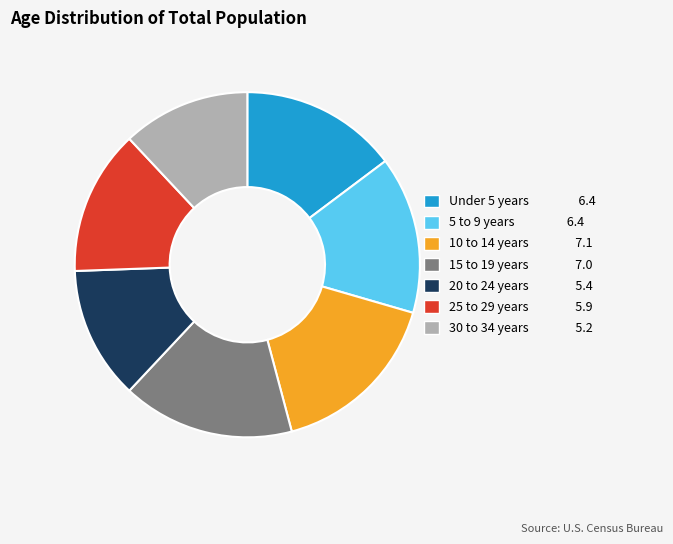

Does 5 to 9 years represent more than half of the total?

No